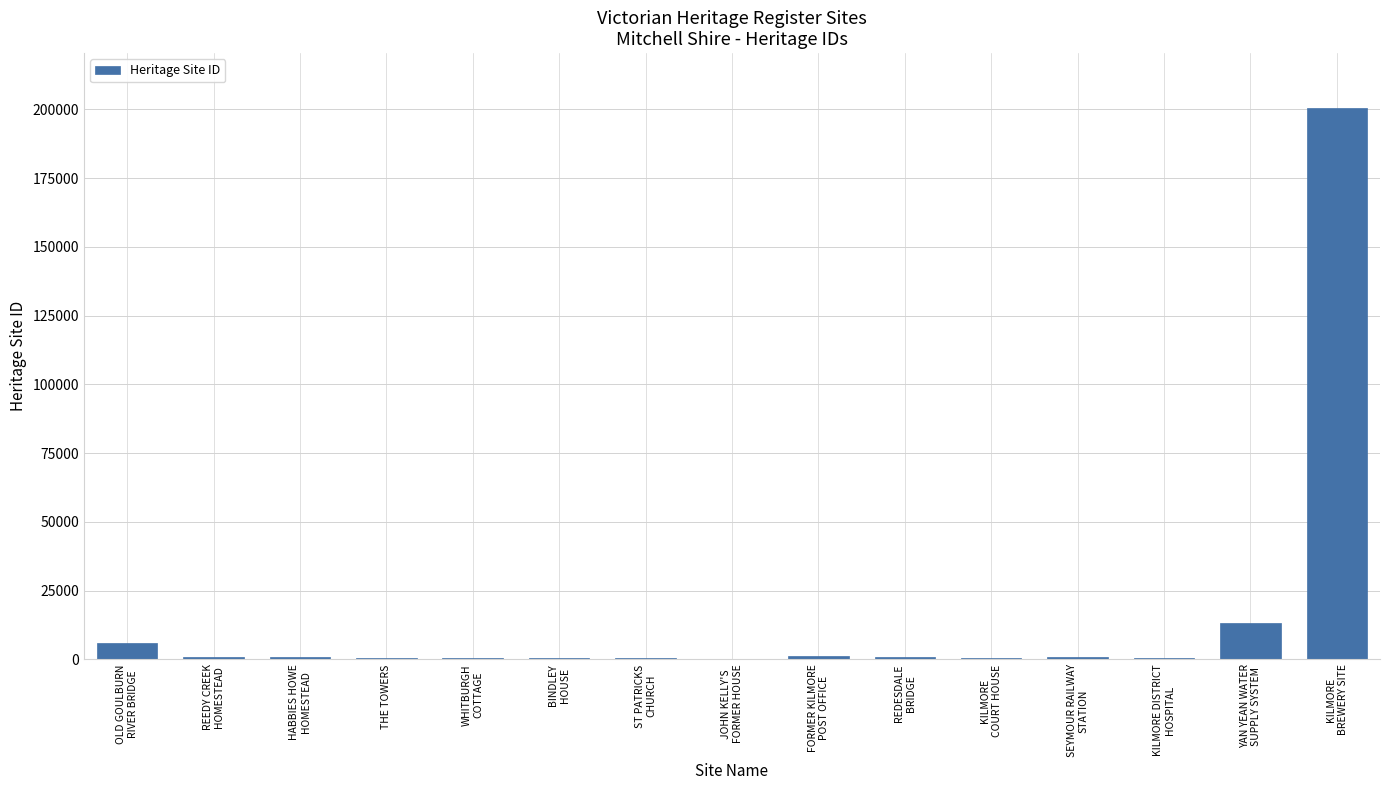

What is the greatest value displayed?

200423